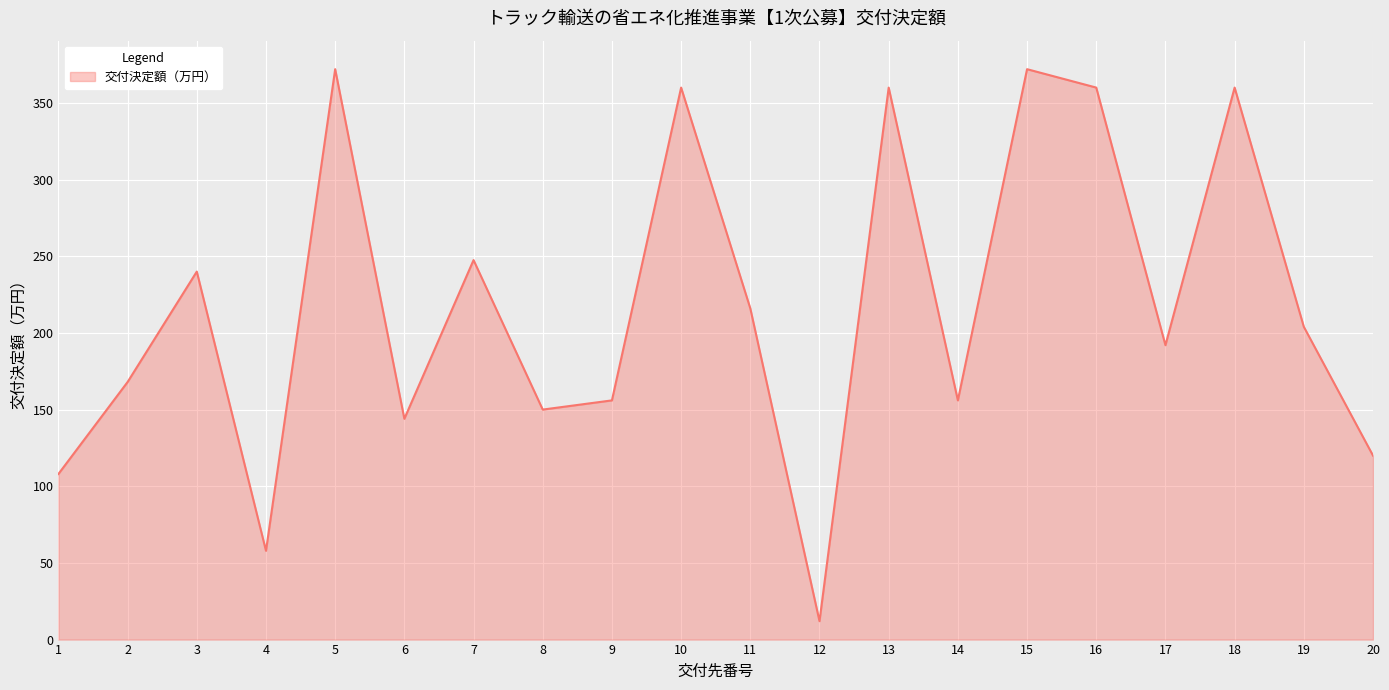

The value at 20 is 120.0. True or false?

True